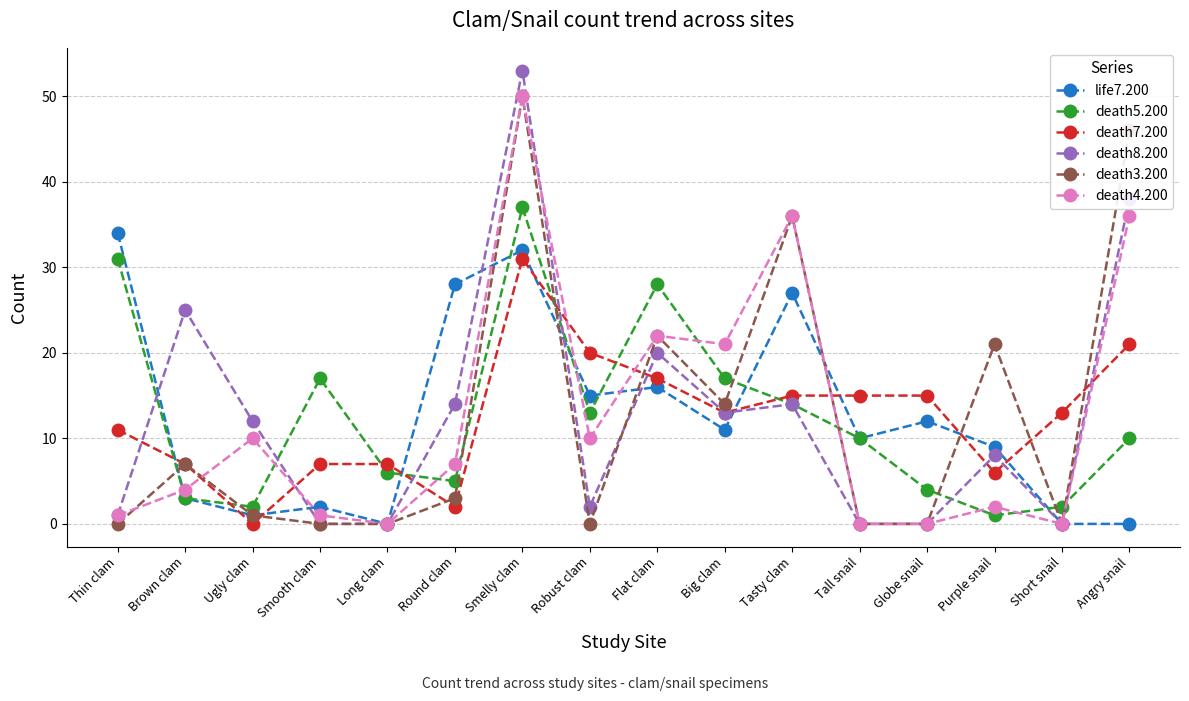

After their last crossing, which series has the higher values: death7.200 or death4.200?

death4.200